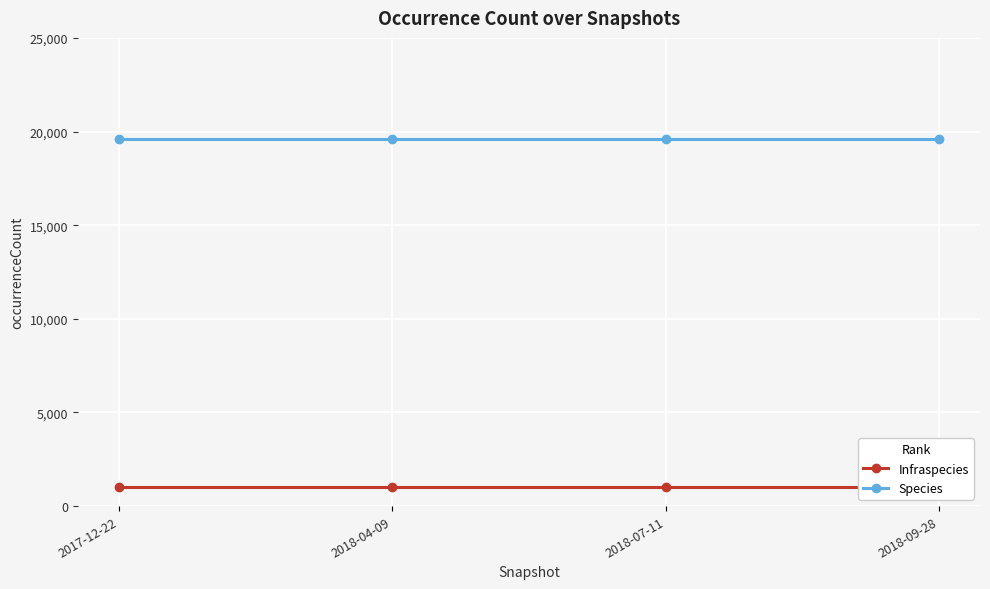

What is the total value across all series at 2018-07-11?

20662